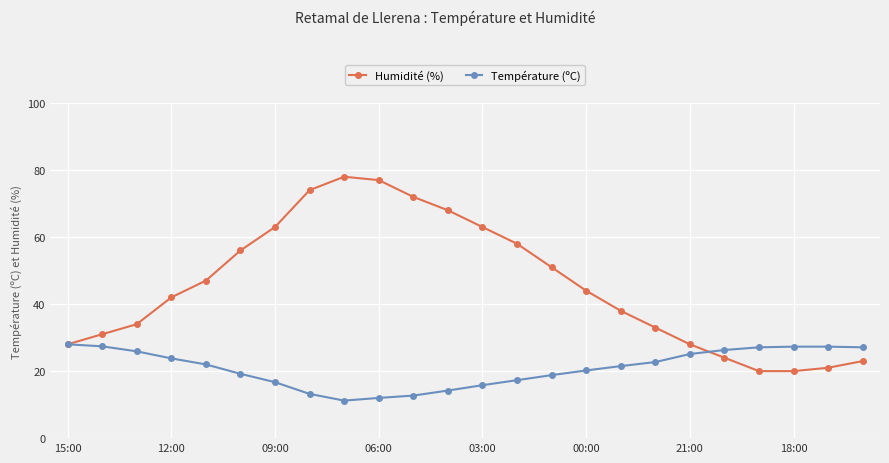

After their last crossing, which series has the higher values: Humidité (%) or Température (ºC)?

Température (ºC)